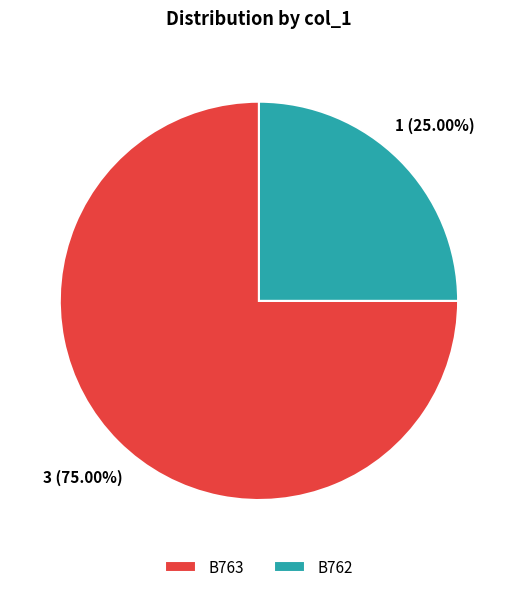

What is the total percentage of B762 and B763?

100.0%